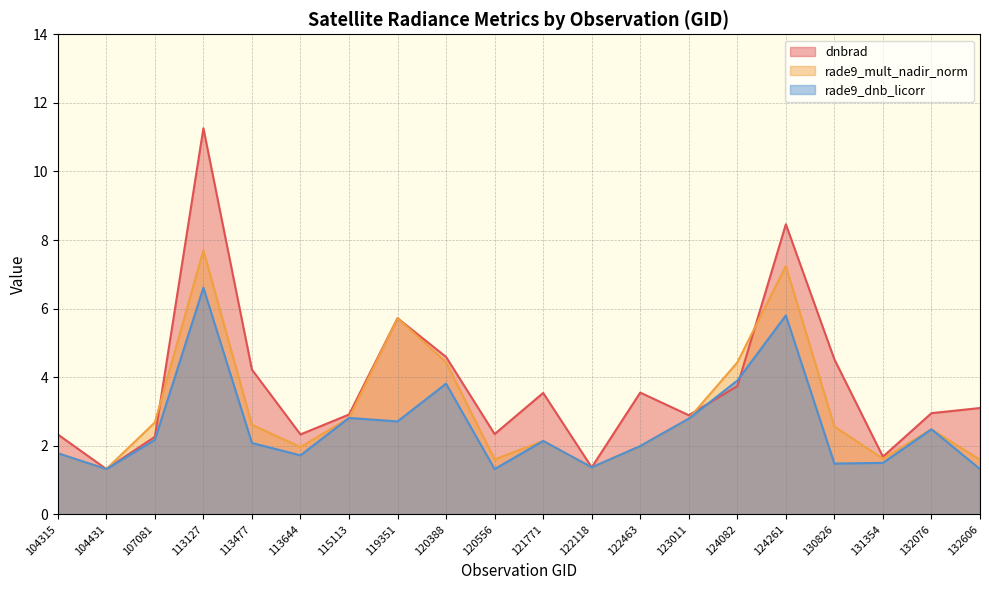

Which label corresponds to the smallest value in the chart?

104431